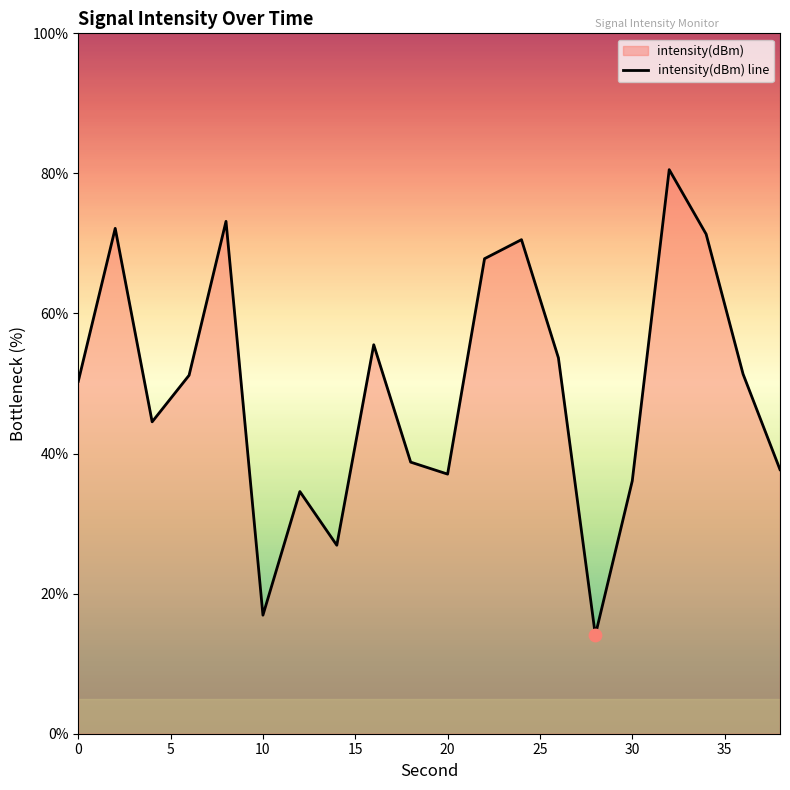

What is the change in value from 20 to 17?

-1.8